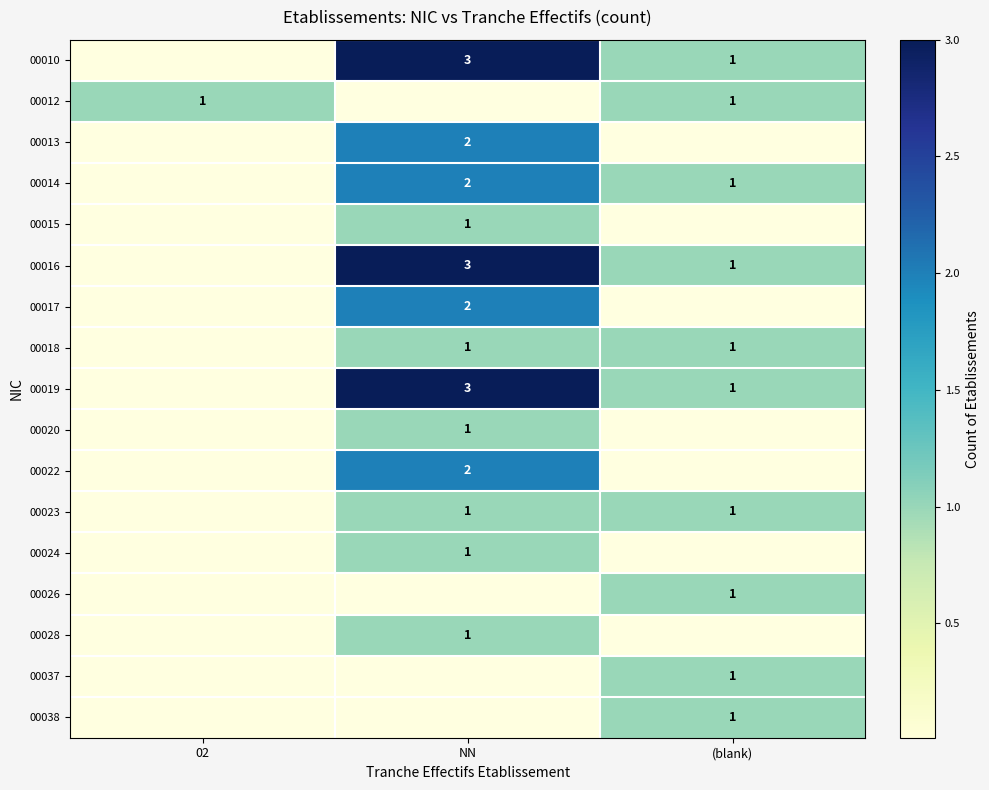

True or false: 00010 has a value of 5 at NN.

False